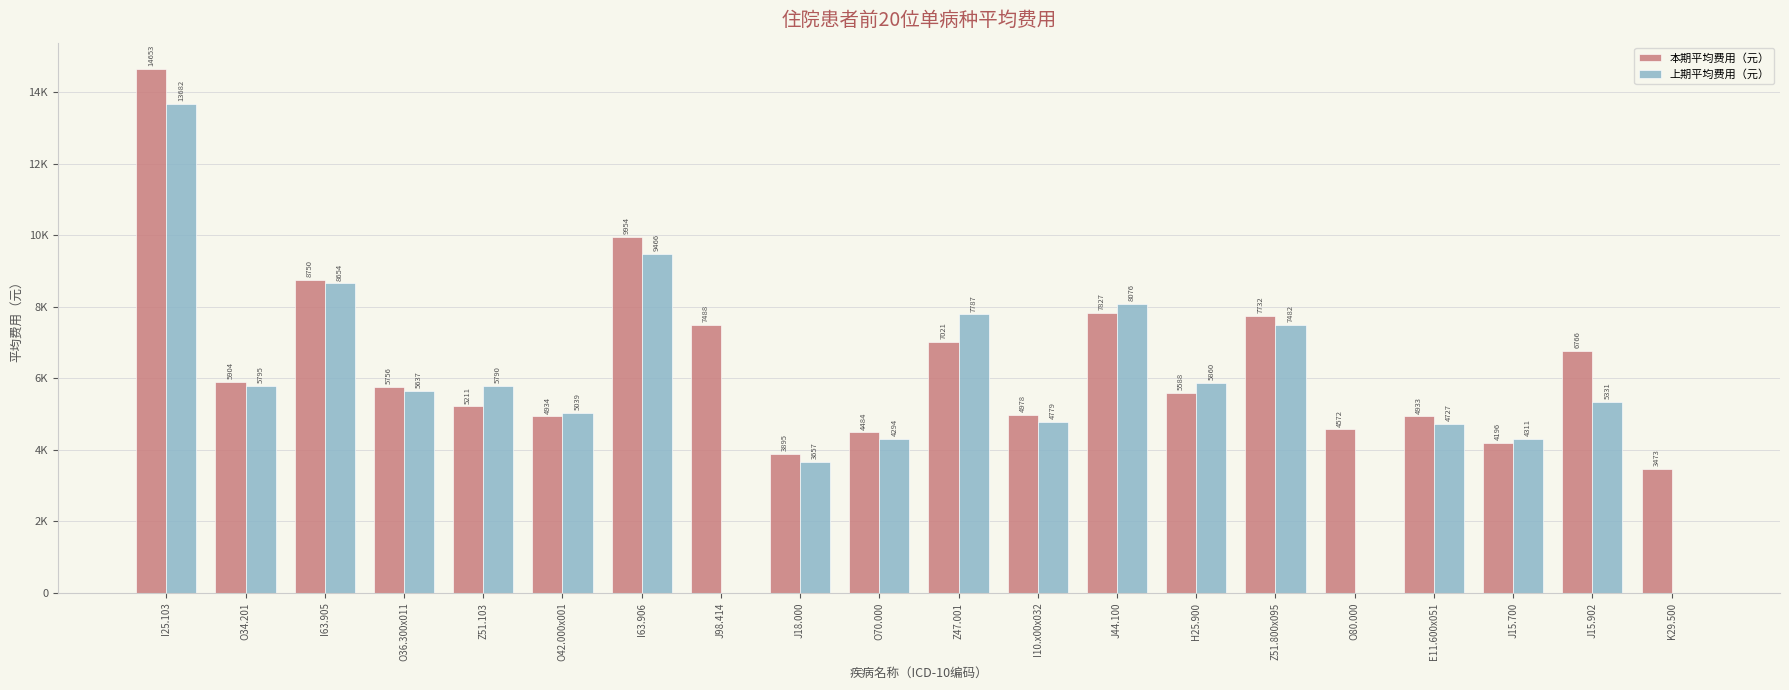

What are all the series names shown in the legend?

本期平均费用（元）, 上期平均费用（元）